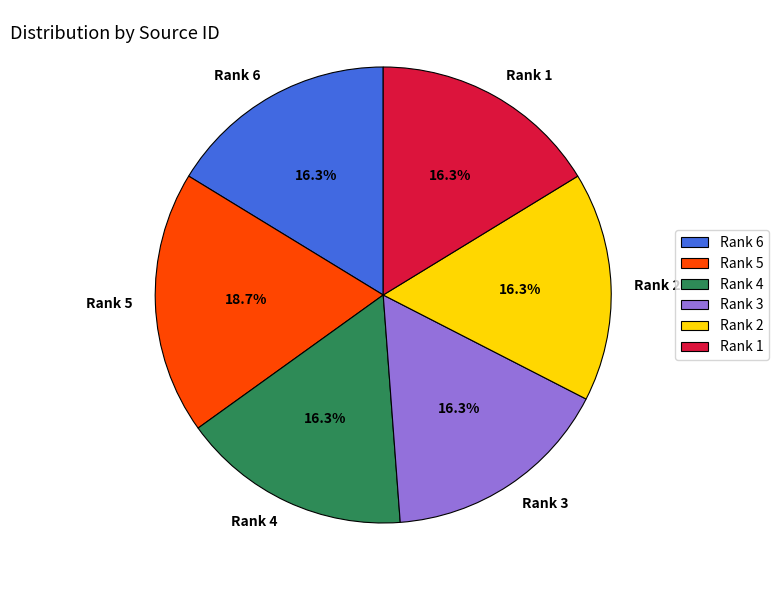

Do Rank 6 and Rank 5 together represent more than half of the pie?

No